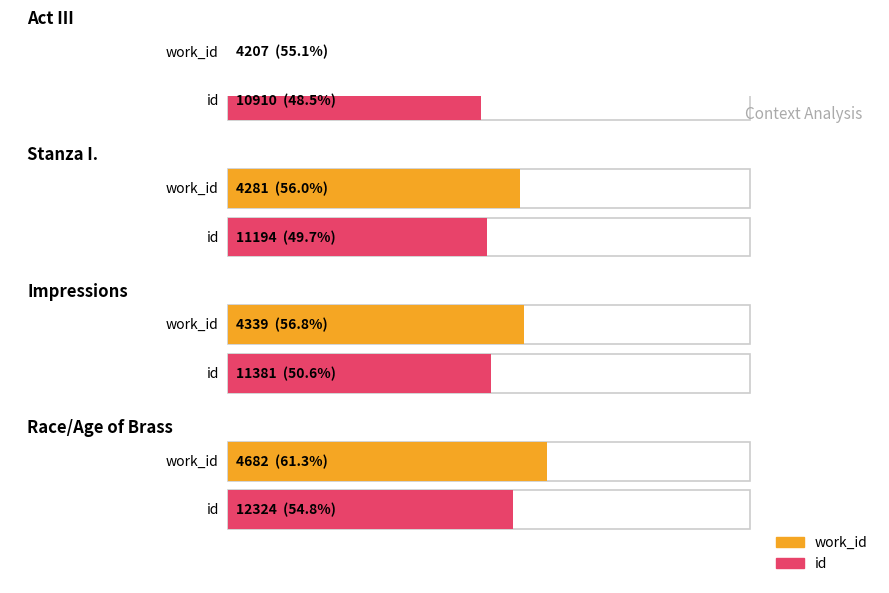

Which series has the largest total across all categories?

id